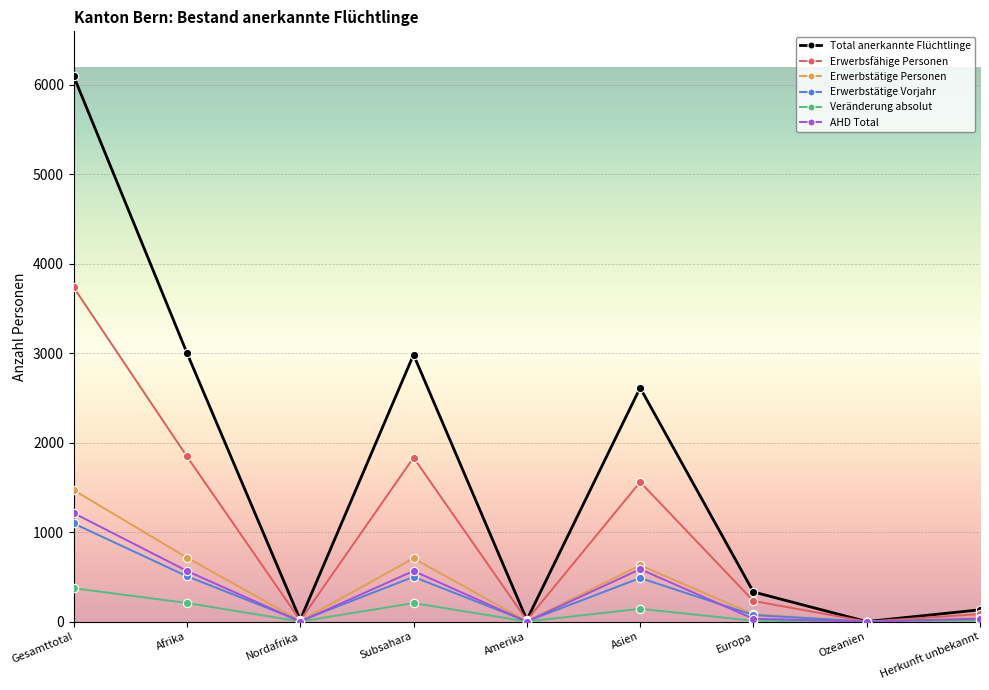

What is the sum of the AHD Total values at Subsahara and Gesamttotal?

1779